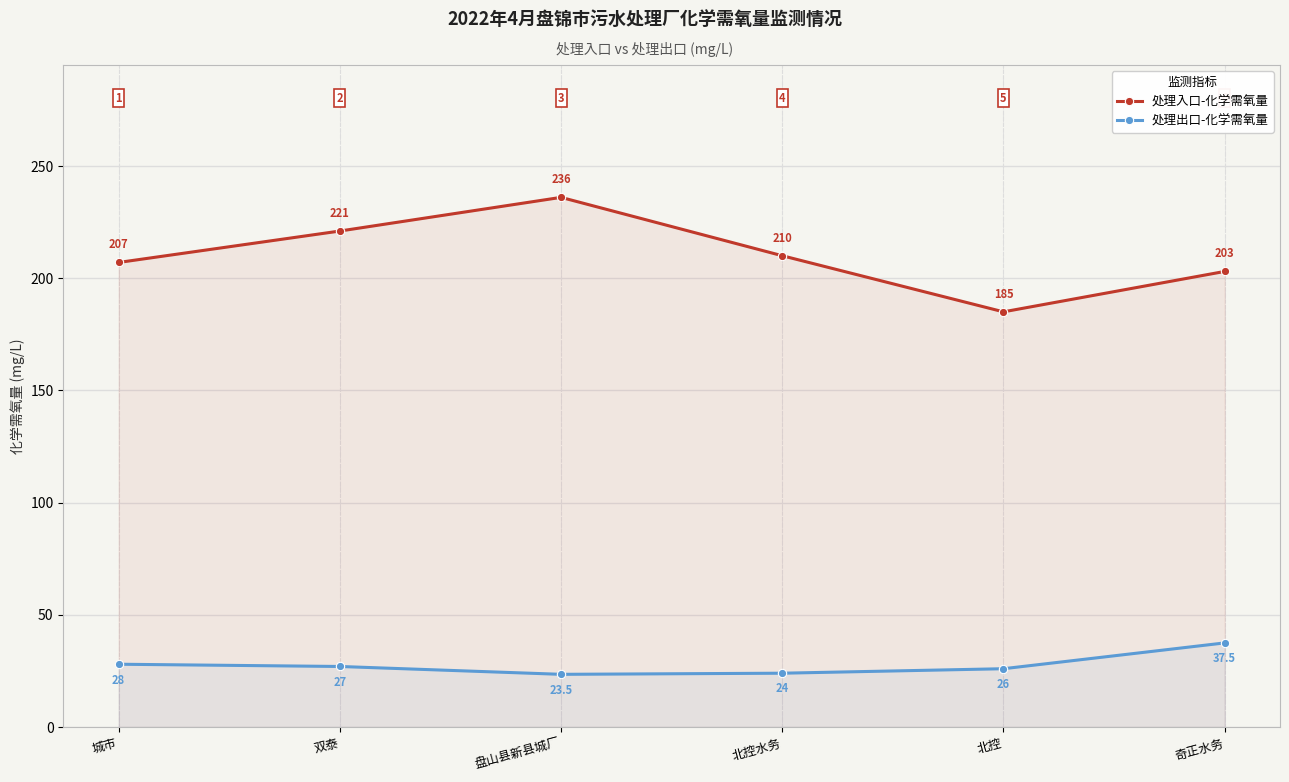

Which series has the largest total across all categories?

处理入口-化学需氧量